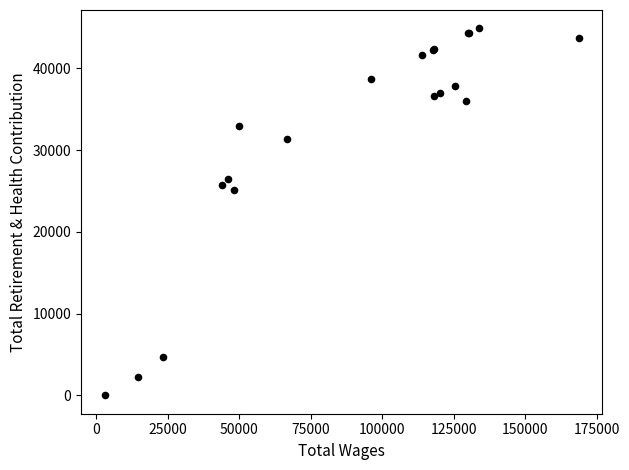

What Y value in the scatter plot is closest to 22456?

25081